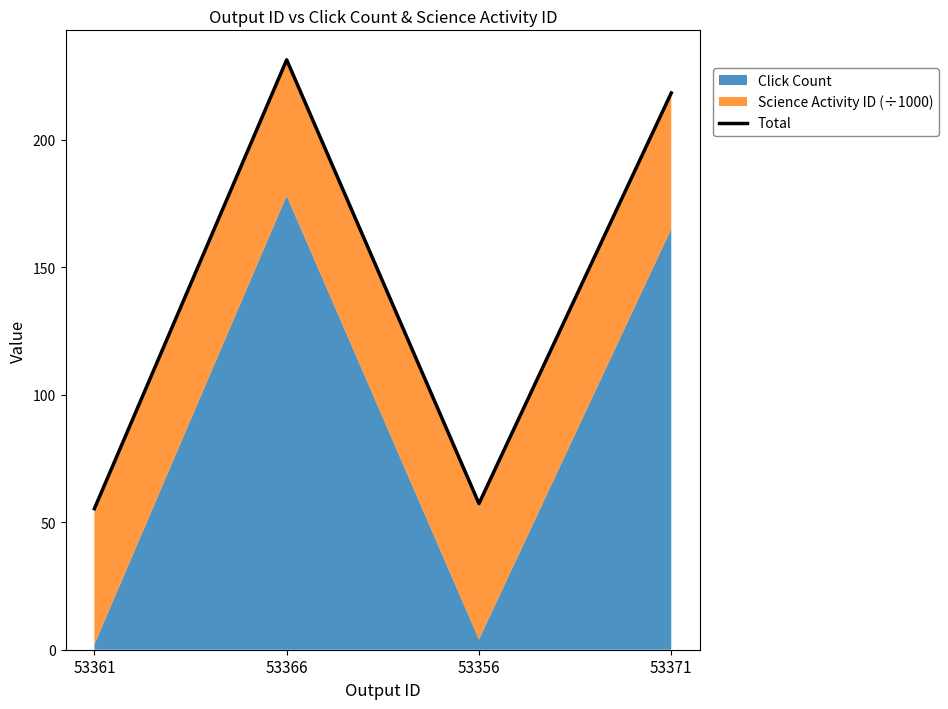

Read the value at 53371.

218.3